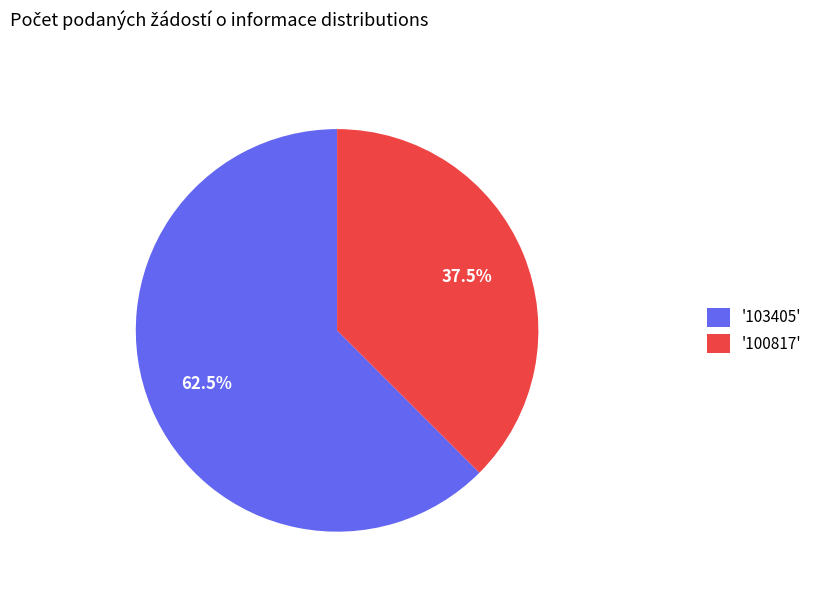

Combined, do '103405' and '100817' account for over 50%?

Yes